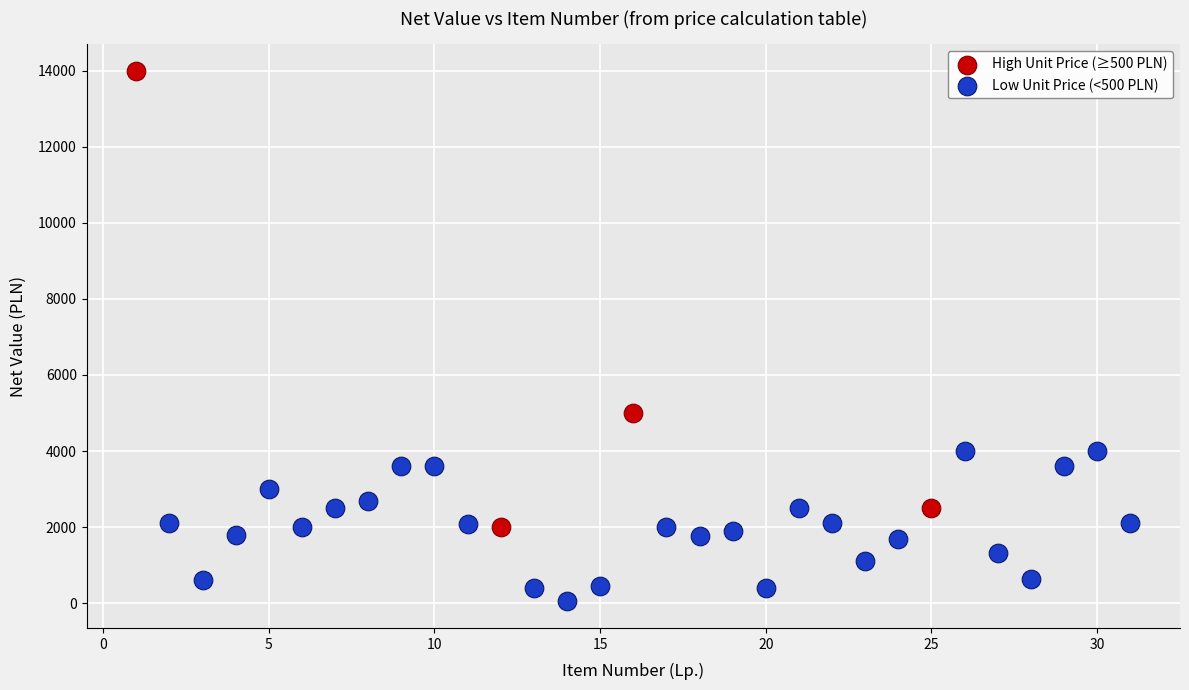

Which series contains the highest Y value?

High Unit Price (≥500 PLN)